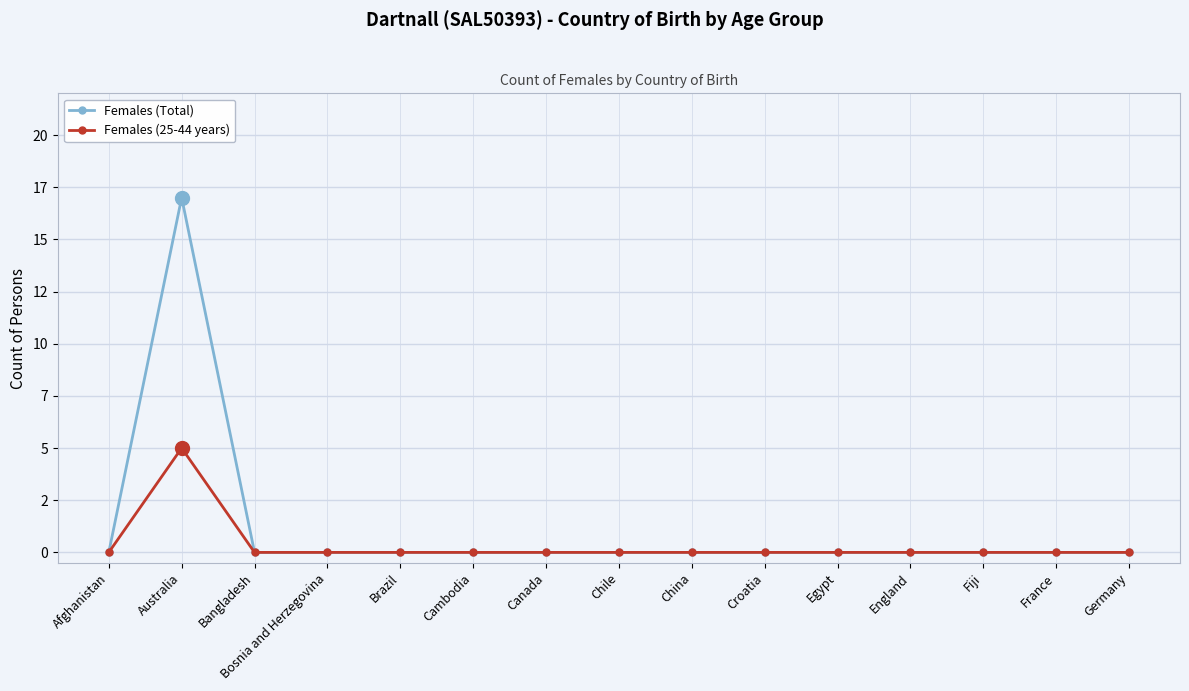

At which category does Females (25-44 years) reach its first local peak?

Australia